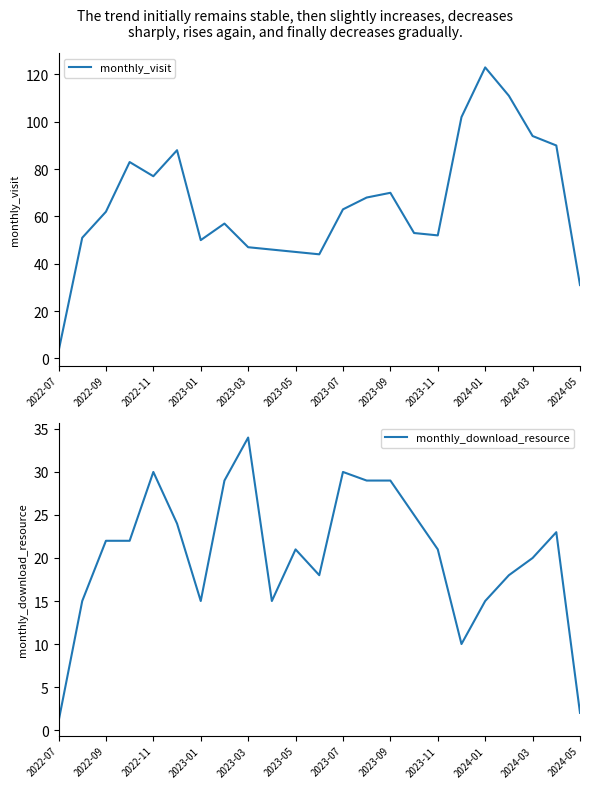

What is the sum of all monthly_download_resource values?

468